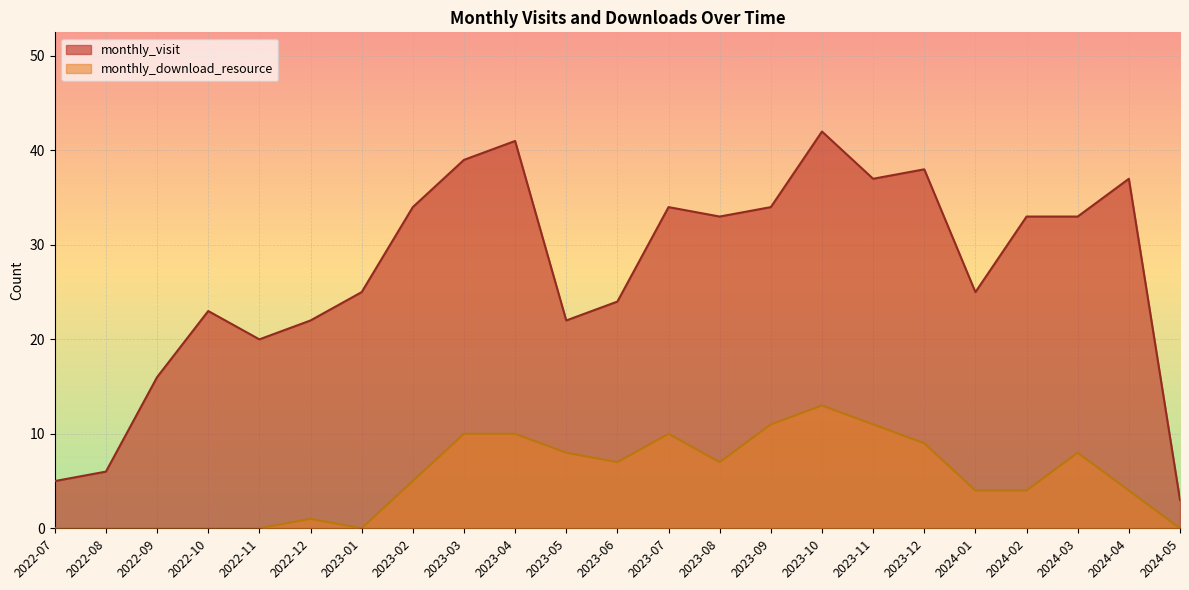

What is the label of the 8th point from the right?

2023-10